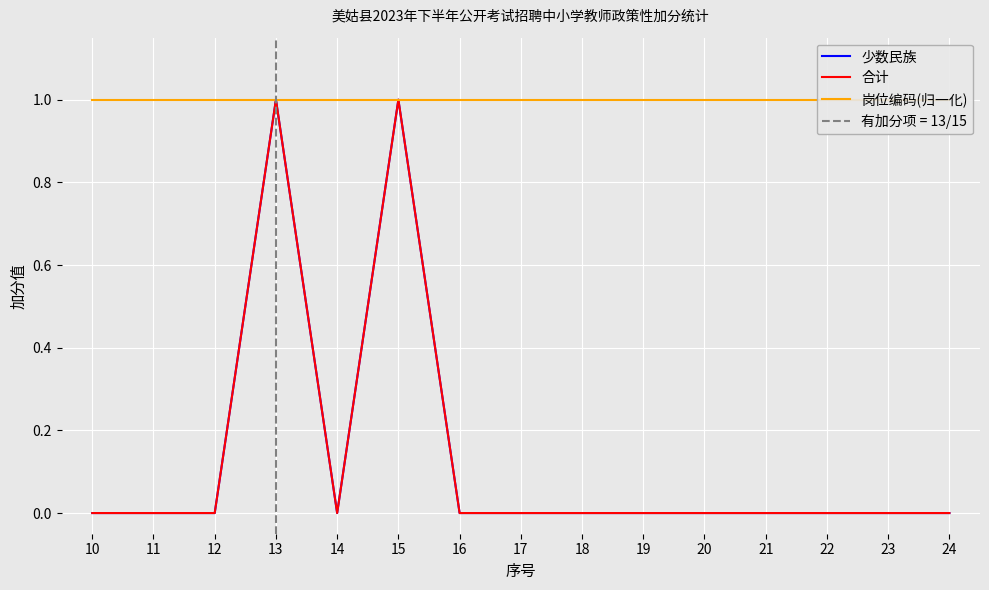

True or false: 少数民族 has a value of -1 at 21.

False